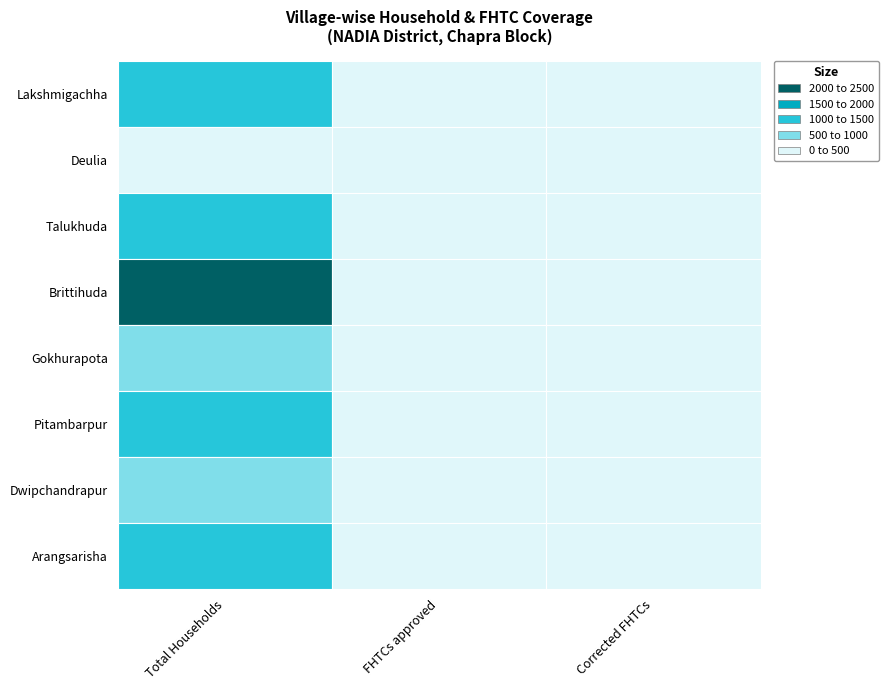

What is the difference between the Dwipchandrapur values at Lakshmigachha and Talukhuda?

564